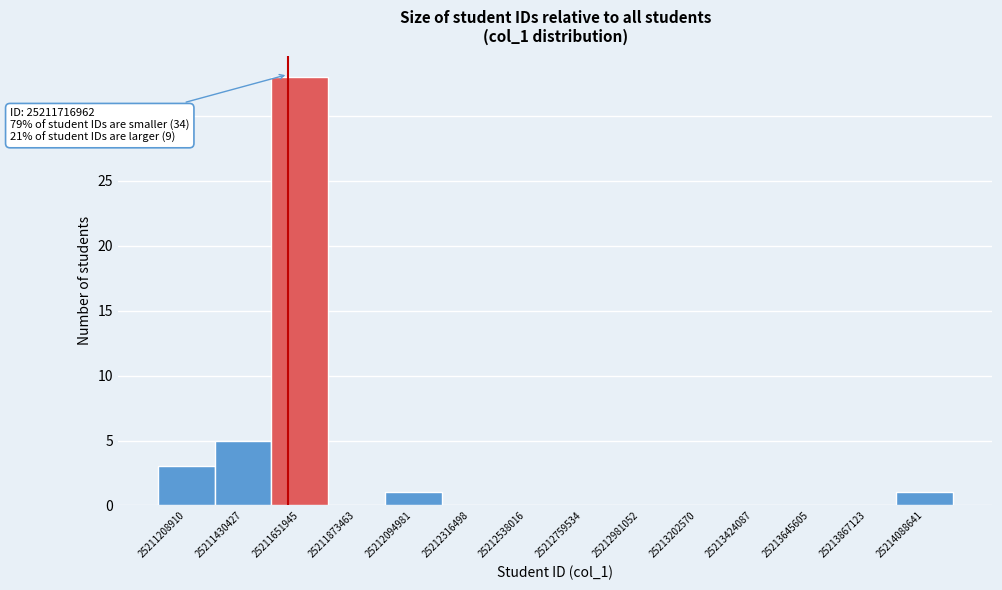

Reading left to right, list all the values displayed in this chart.

25211208910=3	25211430427=5	25211651945=33	25211873463=0	25212094981=1	25212316498=0	25212538016=0	25212759534=0	25212981052=0	25213202570=0	25213424087=0	25213645605=0	25213867123=0	25214088641=1